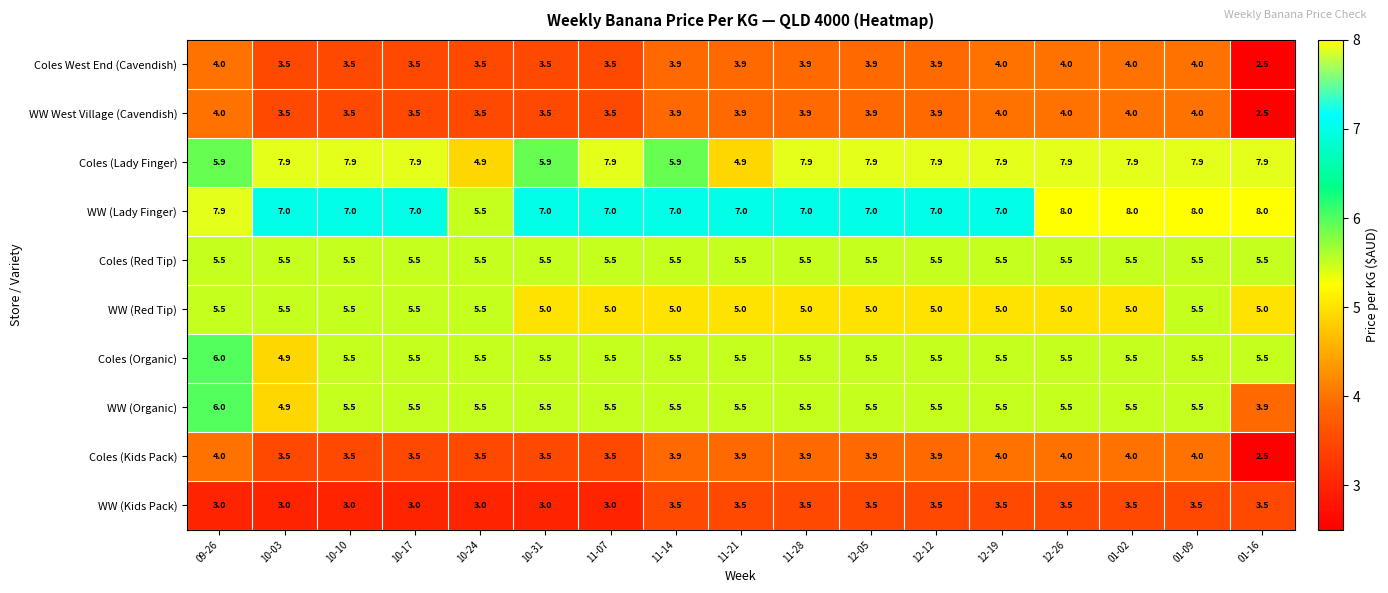

What is the maximum value for Coles (Lady Finger)?

7.9